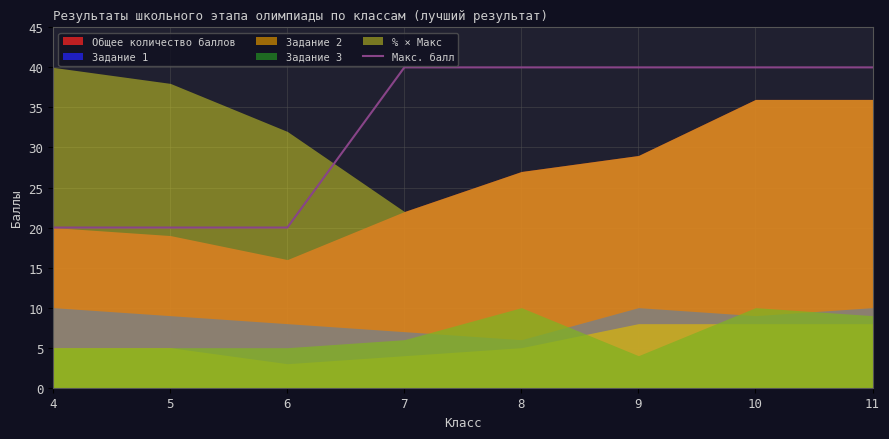

The Макс. балл series shows 6 at 4. True or false?

False